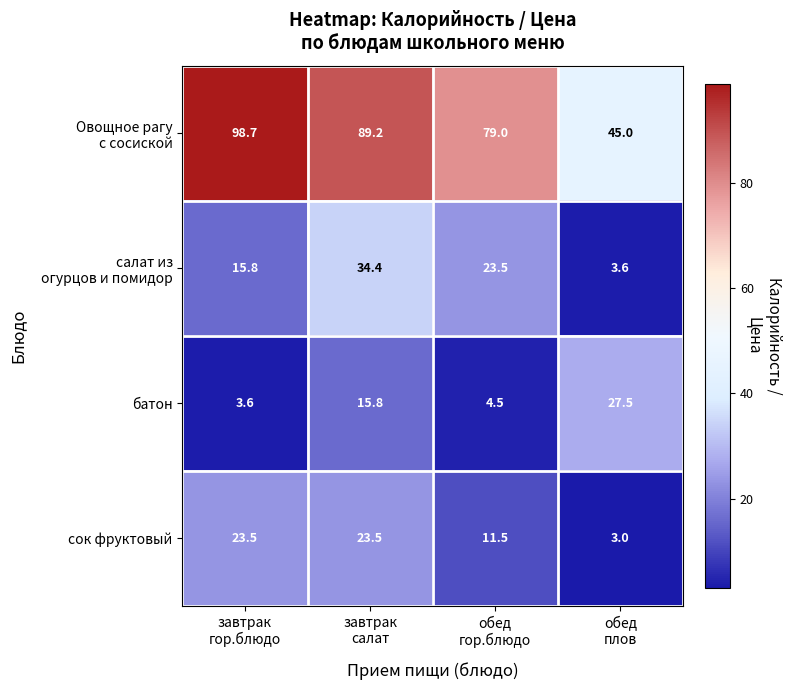

What is the difference between the maximum and minimum values in the батон series?

23.9